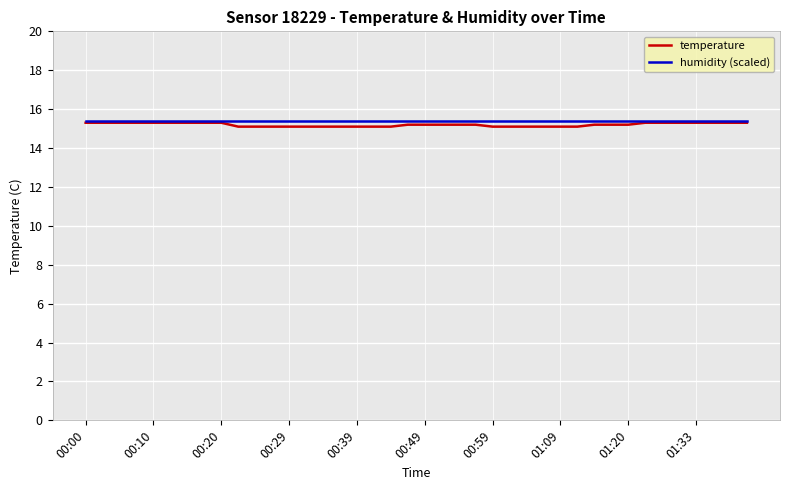

What is the difference between the maximum and minimum values in the temperature series?

0.2